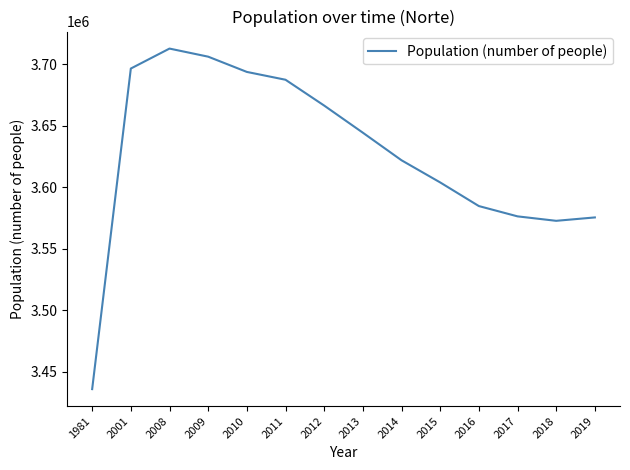

Is it true that the value at 2001 is 3696333?

True